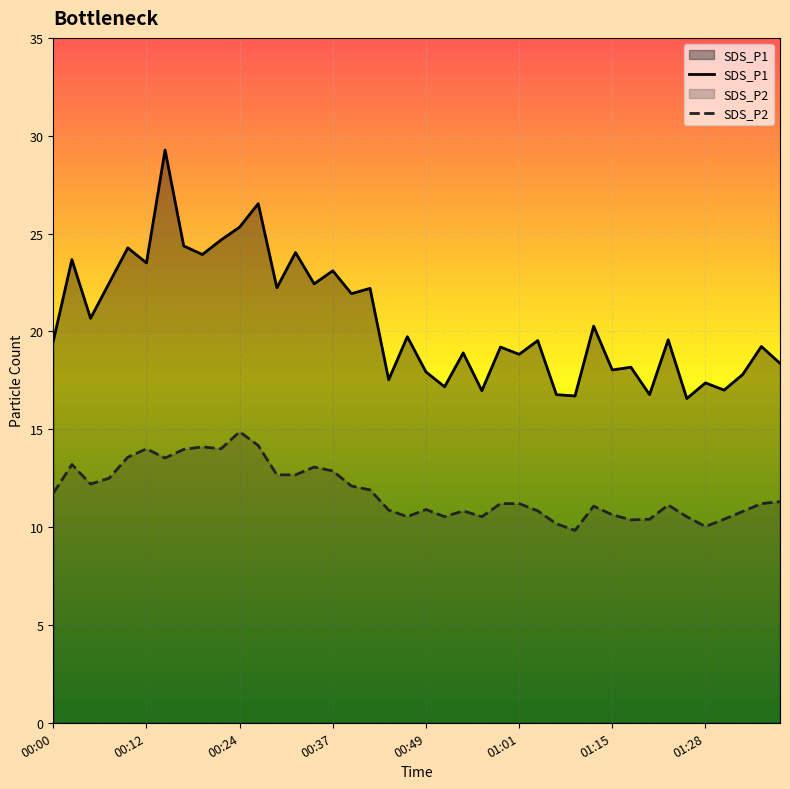

List the labels in order of SDS_P1 value, largest first.

00:15, 00:27, 00:24, 00:22, 00:17, 00:10, 00:32, 00:19, 00:02, 00:12, 00:37, 00:07, 00:34, 00:29, 00:42, 00:39, 00:05, 01:12, 00:46, 01:22, 01:04, 00:00, 01:35, 00:59, 00:54, 01:01, 01:37, 01:17, 01:15, 00:49, 01:32, 00:44, 01:28, 00:51, 01:30, 00:56, 01:07, 01:20, 01:10, 01:25